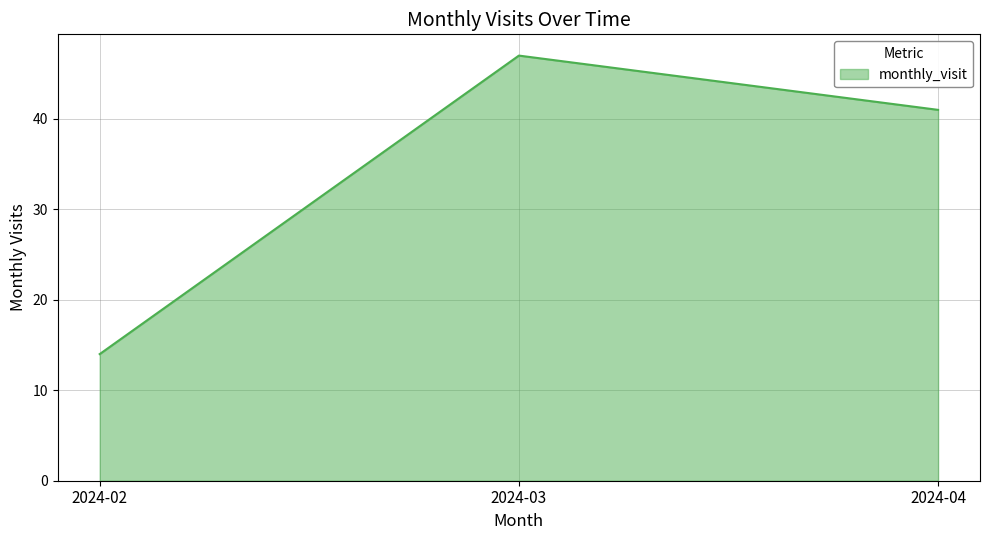

What is the sum of all values?

102